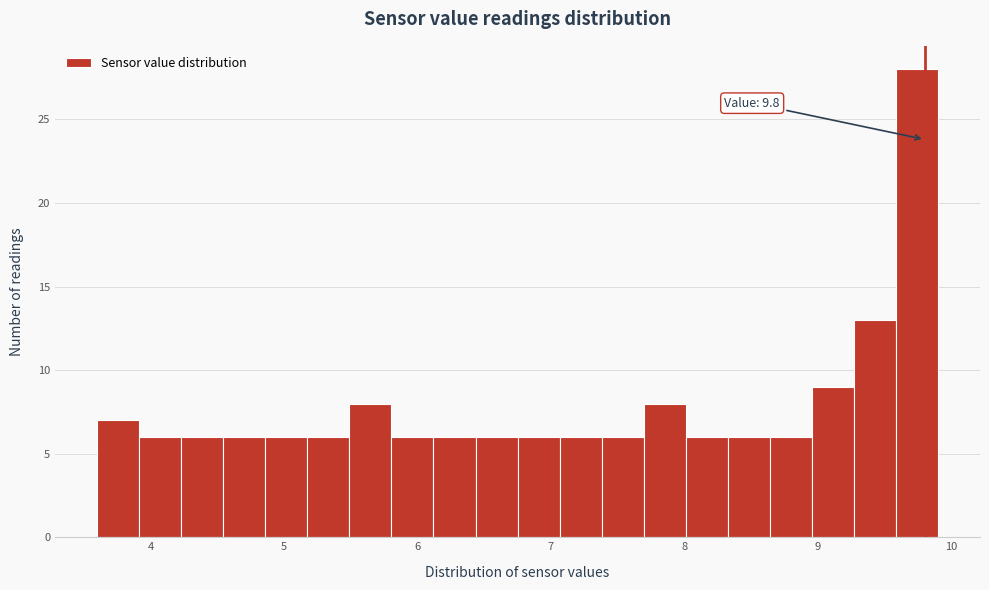

Read against the x-axis, roughly where is the centre of the tallest bar?

9.7